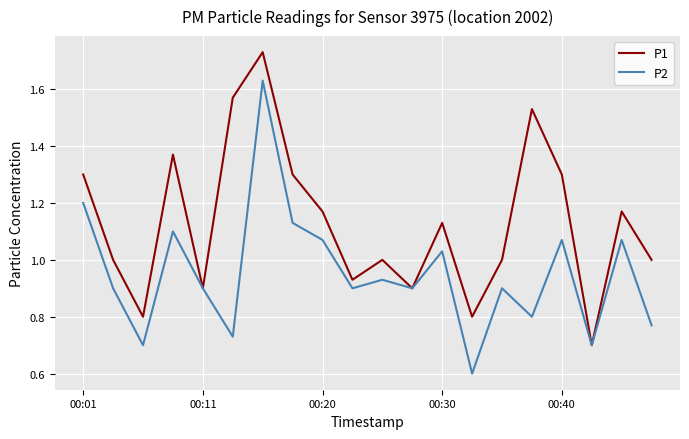

Rank the series by their maximum value, from lowest to highest.

P2, P1